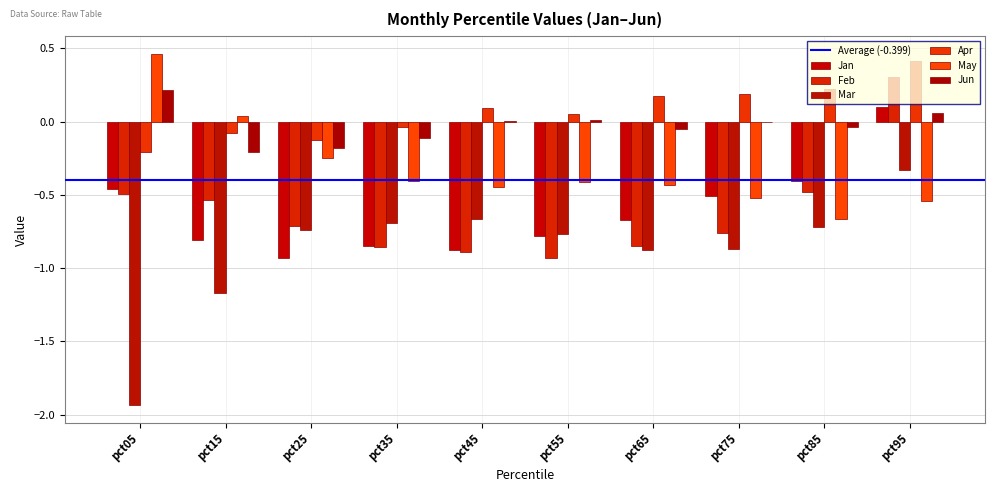

Which series has the largest total across all categories?

Apr